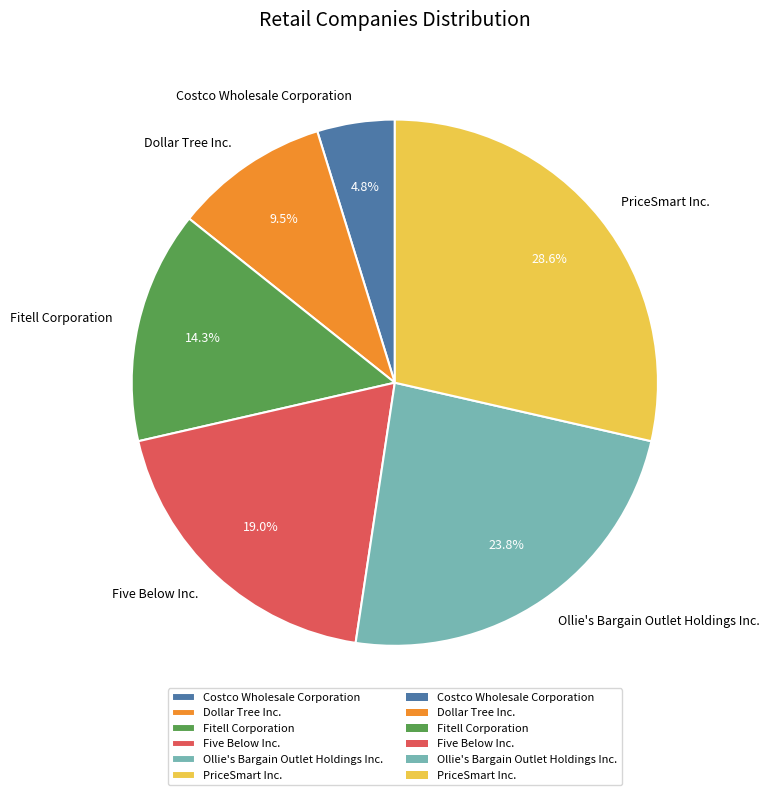

Rank the categories by value from lowest to highest.

Costco Wholesale Corporation, Dollar Tree Inc., Fitell Corporation, Five Below Inc., Ollie's Bargain Outlet Holdings Inc., PriceSmart Inc.